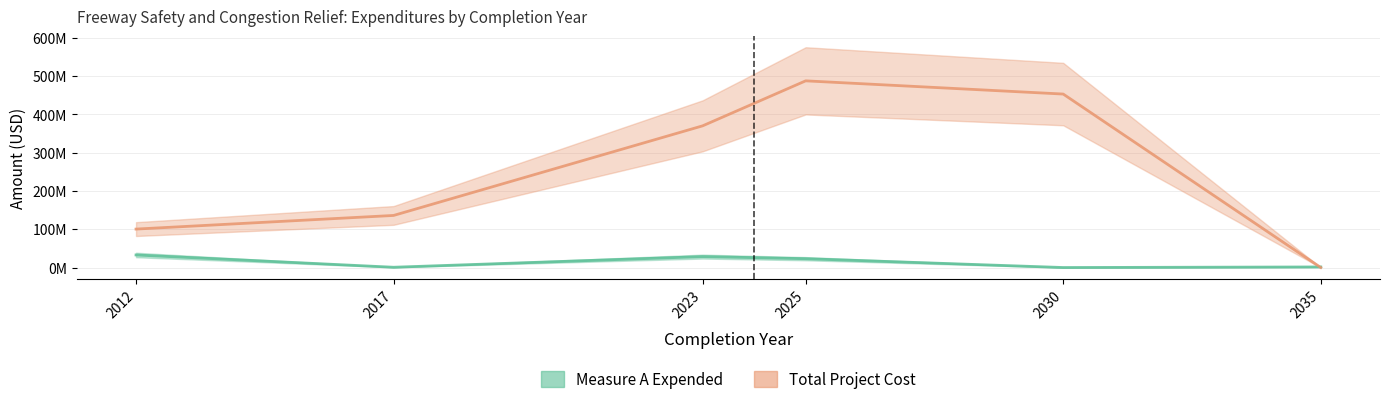

What is the difference between the maximum and second lowest values in the Measure A Expended series?

32070545